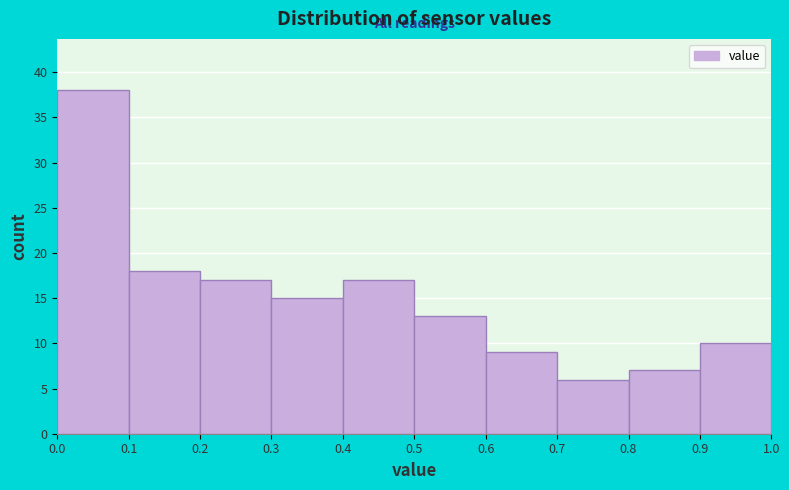

Reading left to right, transcribe this chart: for each bar, give the range it covers on the x-axis and its height. The values are not printed on the chart, so give them approximately, as read against the axis.

0.0 to 0.1: 38
0.1 to 0.2: 18
0.2 to 0.3: 17
0.3 to 0.4: 15
0.4 to 0.5: 17
0.5 to 0.6: 13
0.6 to 0.7: 9
0.7 to 0.8: 6
0.8 to 0.9: 7
0.9 to 1.0: 10